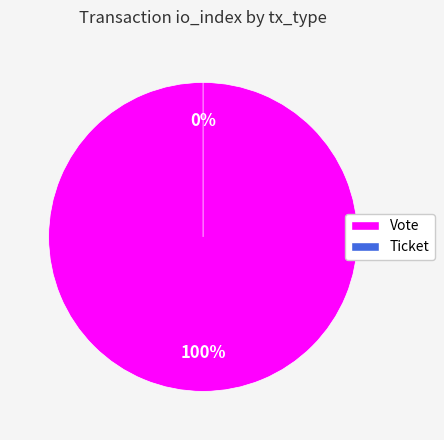

Which has a higher value, Ticket or Vote?

Vote